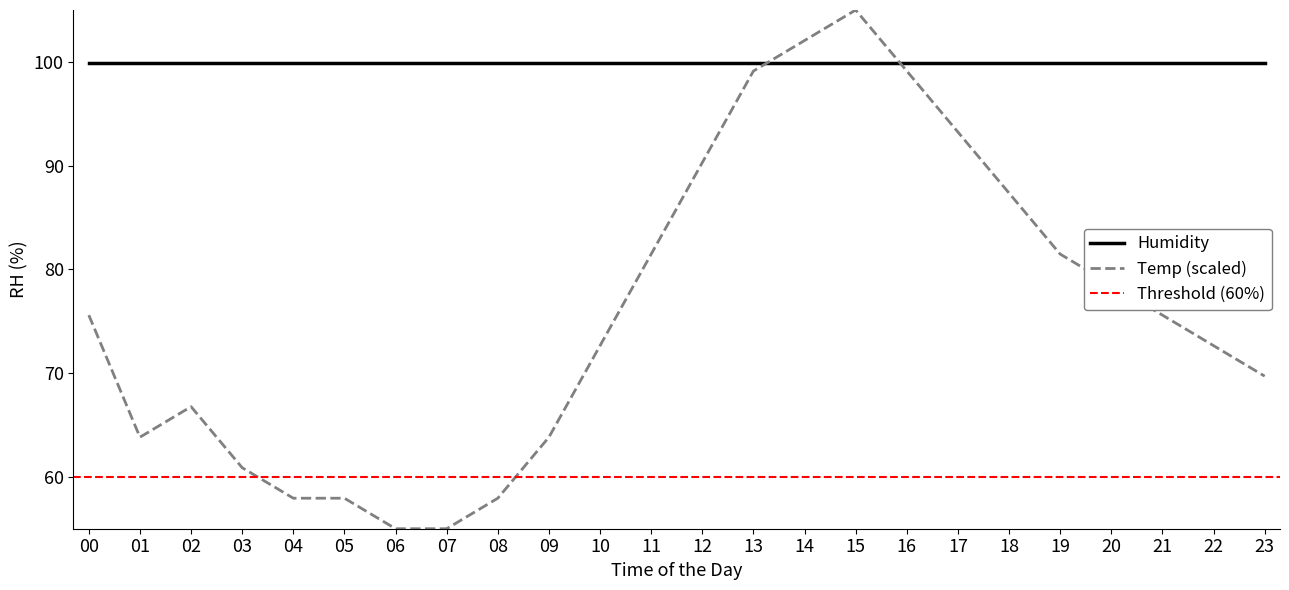

List the labels in order of value, smallest first.

06, 07, 04, 05, 08, 03, 01, 09, 02, 23, 10, 22, 00, 21, 20, 11, 19, 18, 12, 17, 13, 16, 14, 15